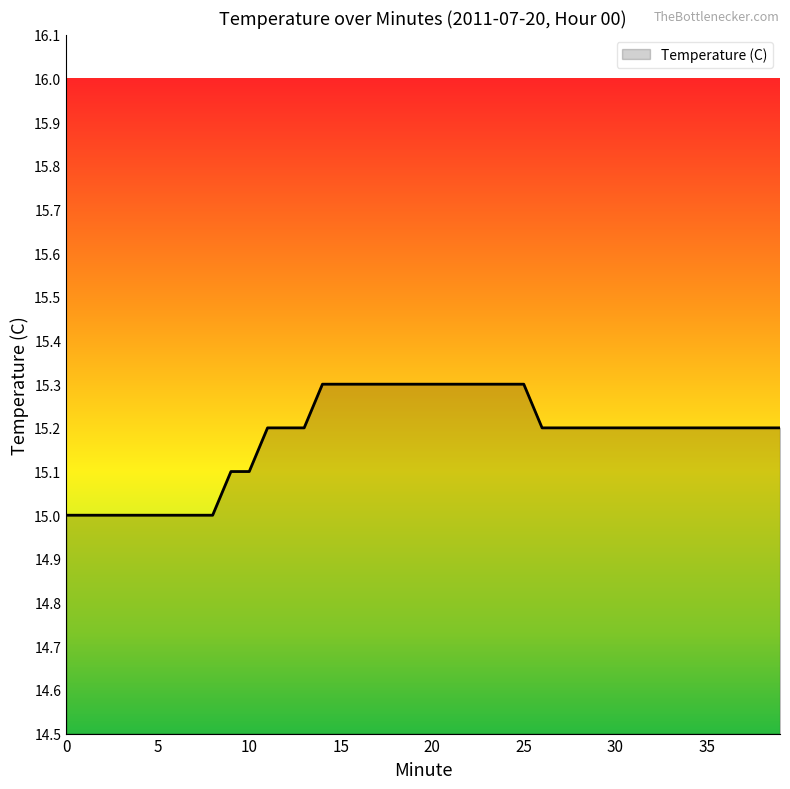

What is the difference between the maximum and minimum values?

0.3